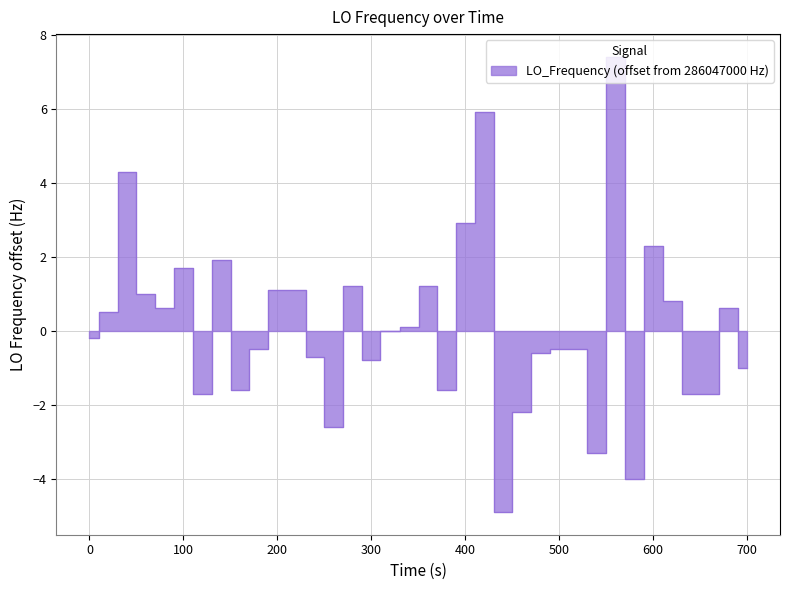

What is the value of the 6th point from the left?

1.7